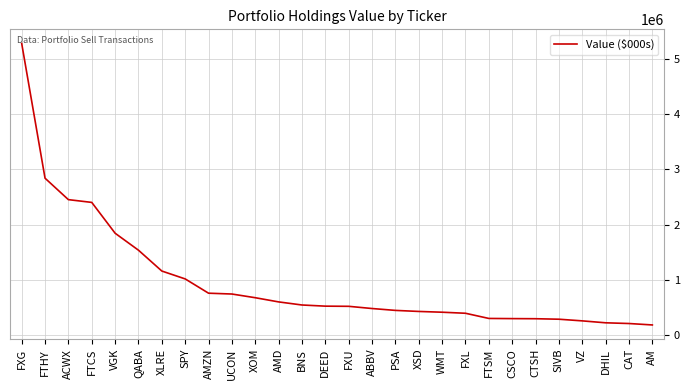

Does the chart have visible grid lines?

Yes